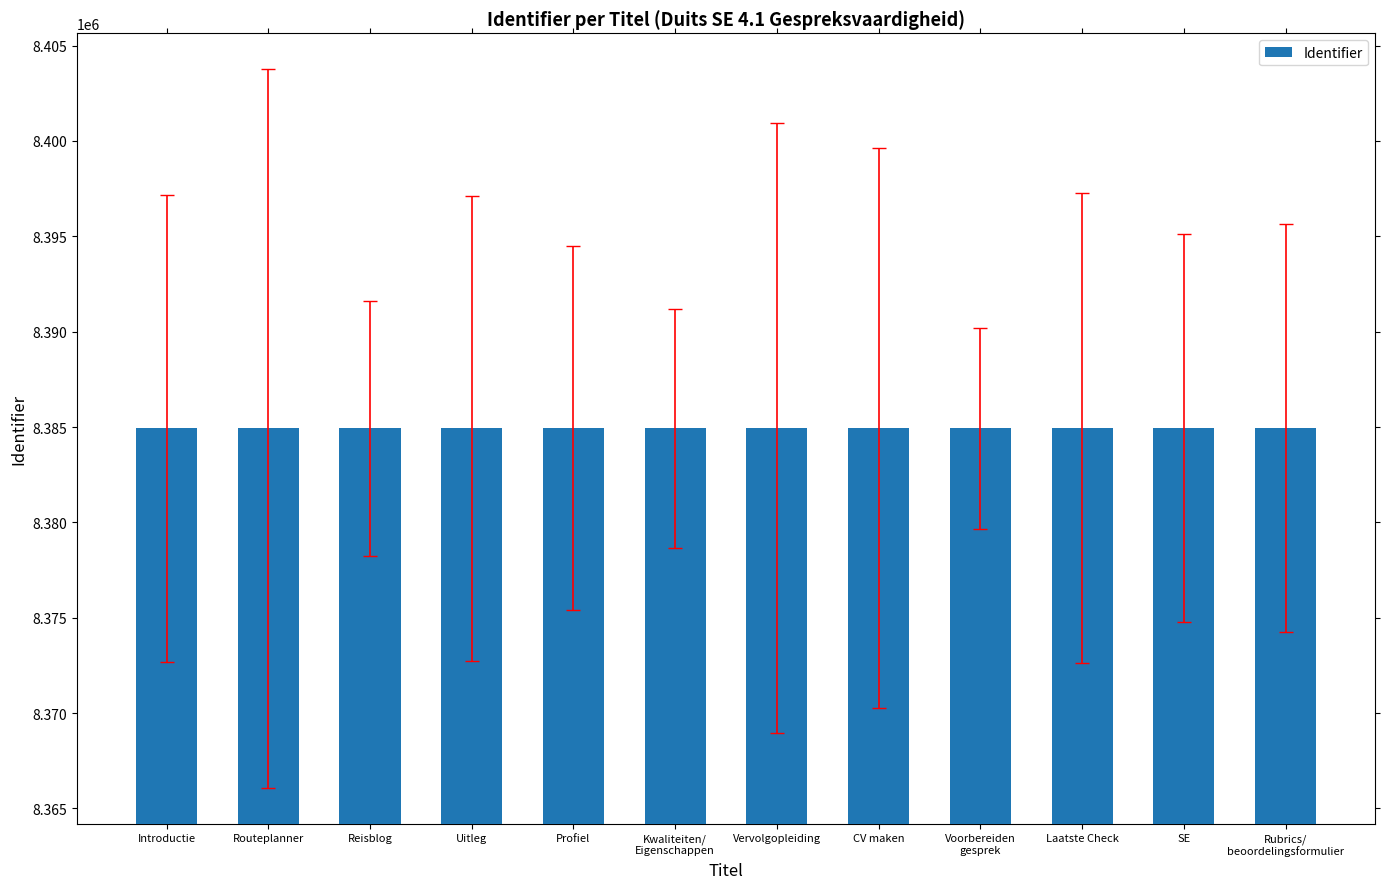

What is the label of the 3rd bar from the right?

Laatste Check